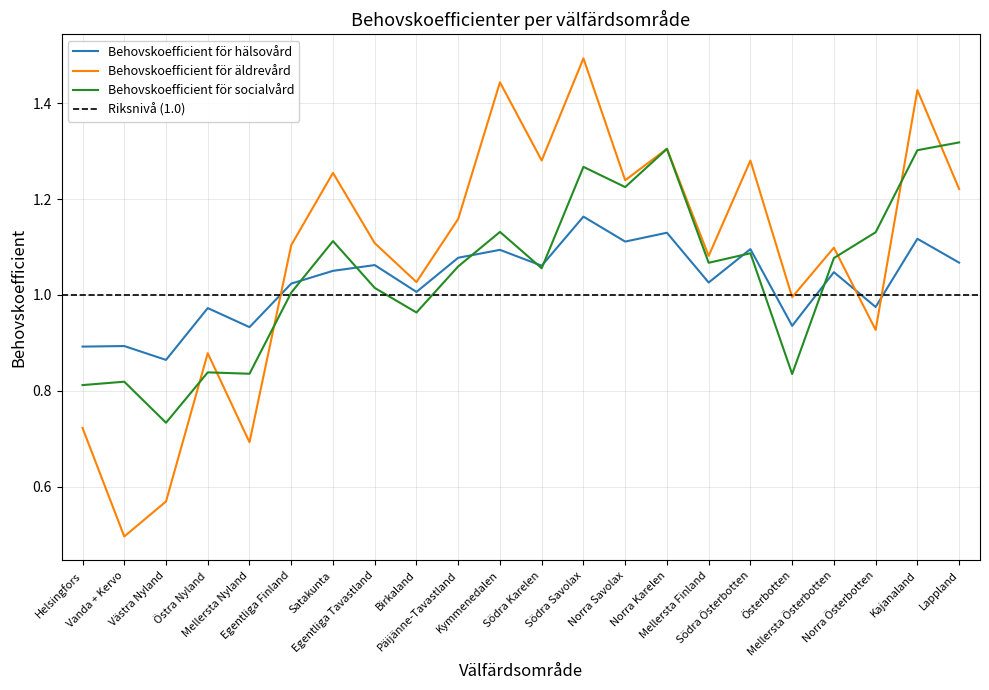

List the labels in order of Behovskoefficient för hälsovård value, largest first.

Södra Savolax, Norra Karelen, Kajanaland, Norra Savolax, Södra Österbotten, Kymmenedalen, Päijänne-Tavastland, Lappland, Egentliga Tavastland, Södra Karelen, Satakunta, Mellersta Österbotten, Mellersta Finland, Egentliga Finland, Birkaland, Norra Österbotten, Östra Nyland, Österbotten, Mellersta Nyland, Vanda + Kervo, Helsingfors, Västra Nyland